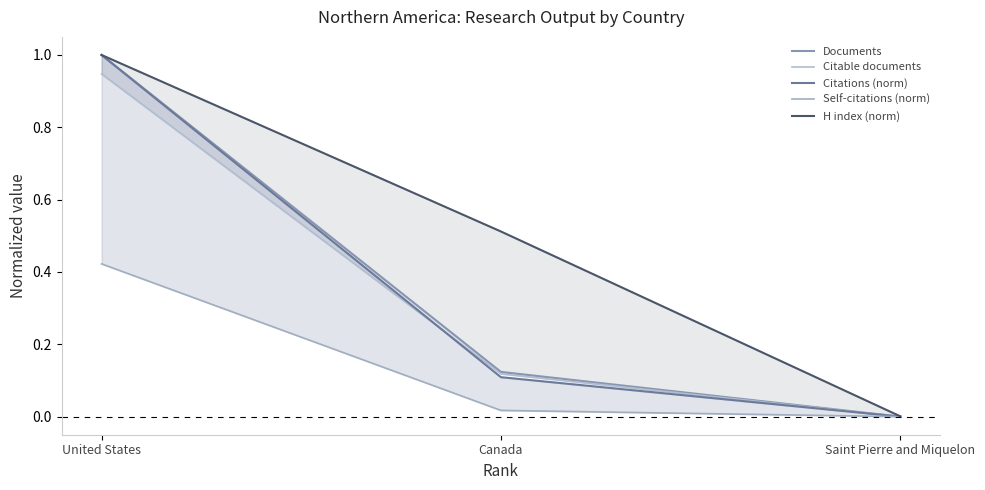

How many lines are shown in the chart?

5